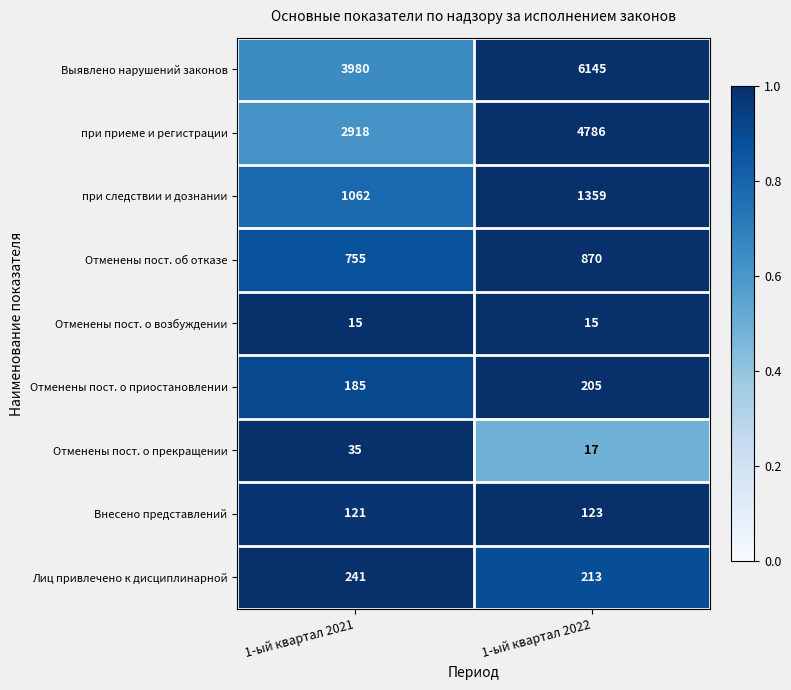

The при приеме и регистрации series shows 4786 at 1-ый квартал 2022. True or false?

True